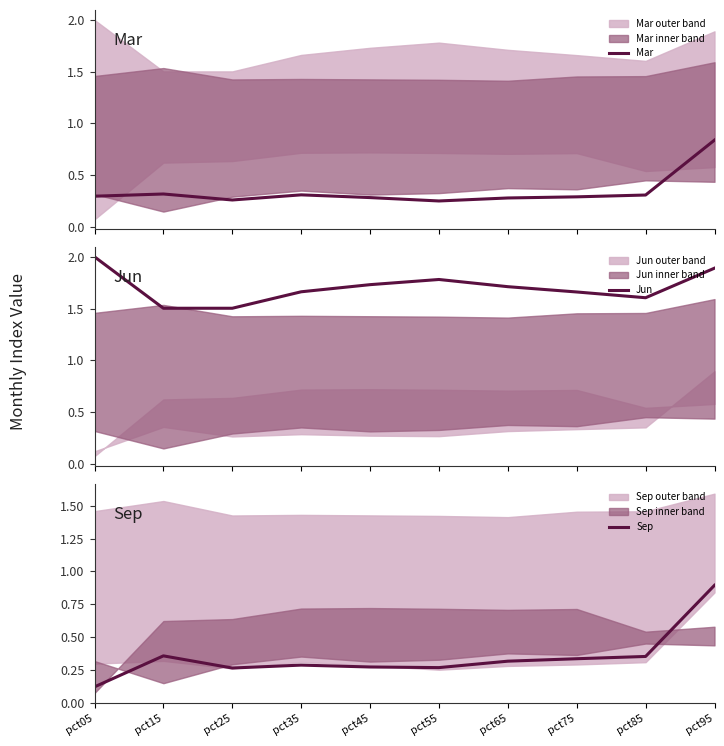

What is the value of the Sep point at the 7th from the left?

0.3